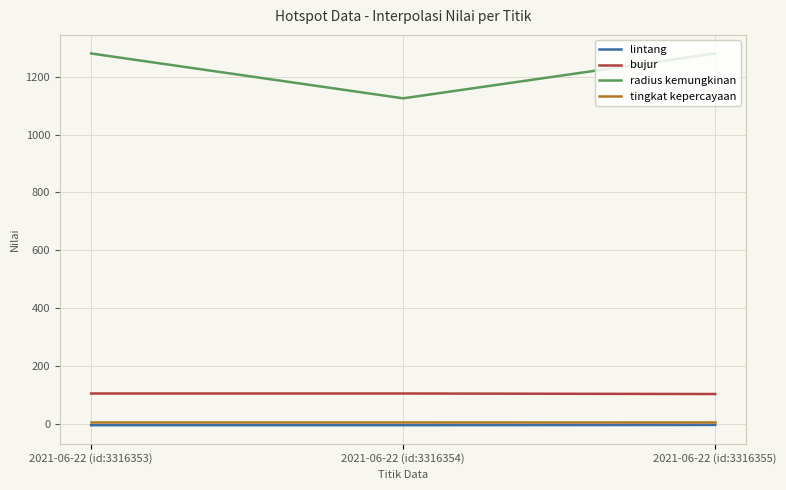

Is the value of radius kemungkinan at 2021-06-22 (id:3316353) greater than the value of lintang at 2021-06-22 (id:3316355)?

Yes